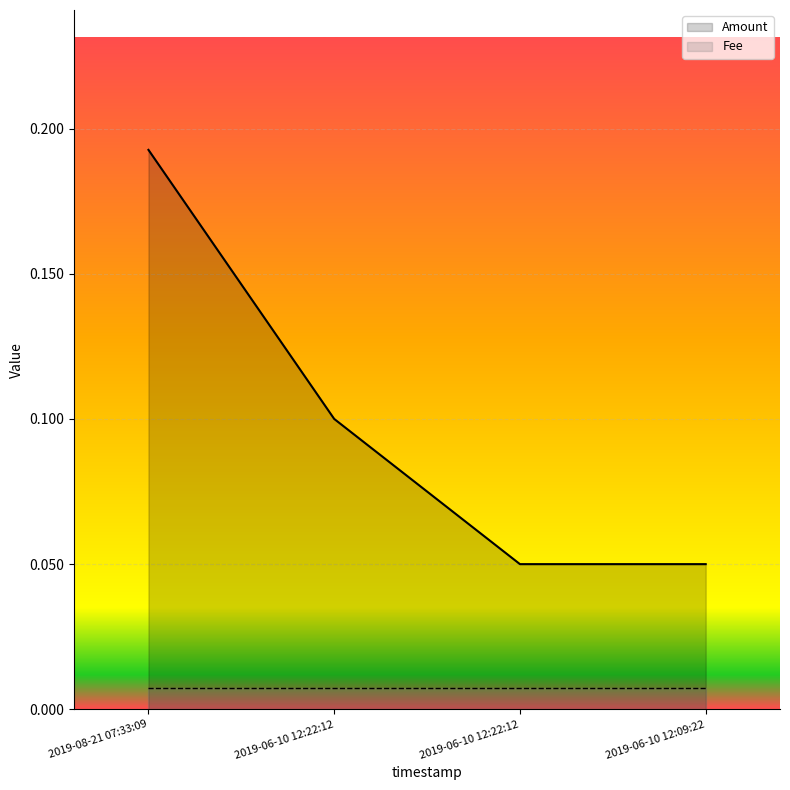

Which series has the largest range (max minus min)?

Amount